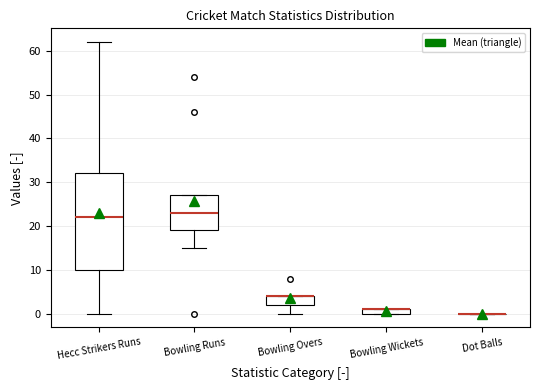

Which box is the tallest, from its lower edge to its upper edge?

Hecc Strikers Runs